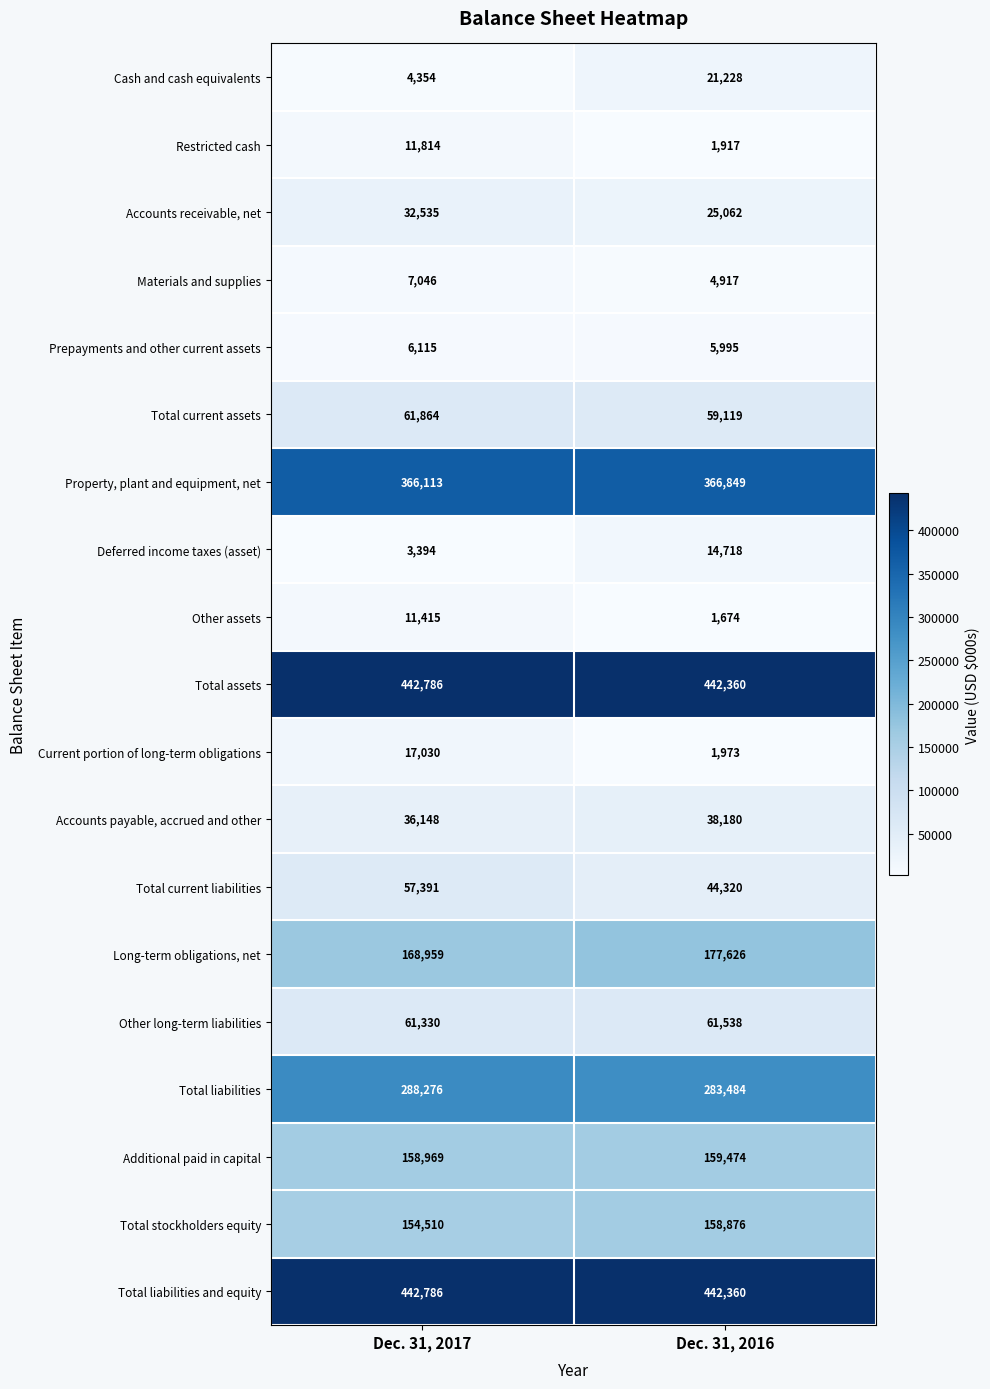

At which category is the sum across all series the highest?

Dec. 31, 2017